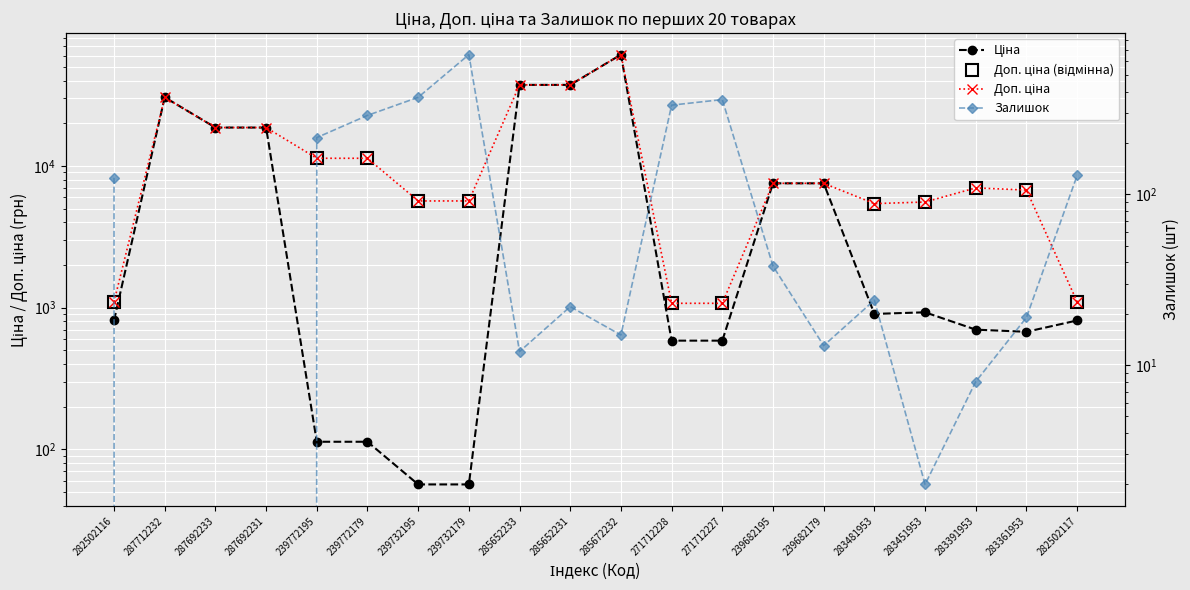

What is the sum of the Залишок values at 283451953 and 285652233?

14.0